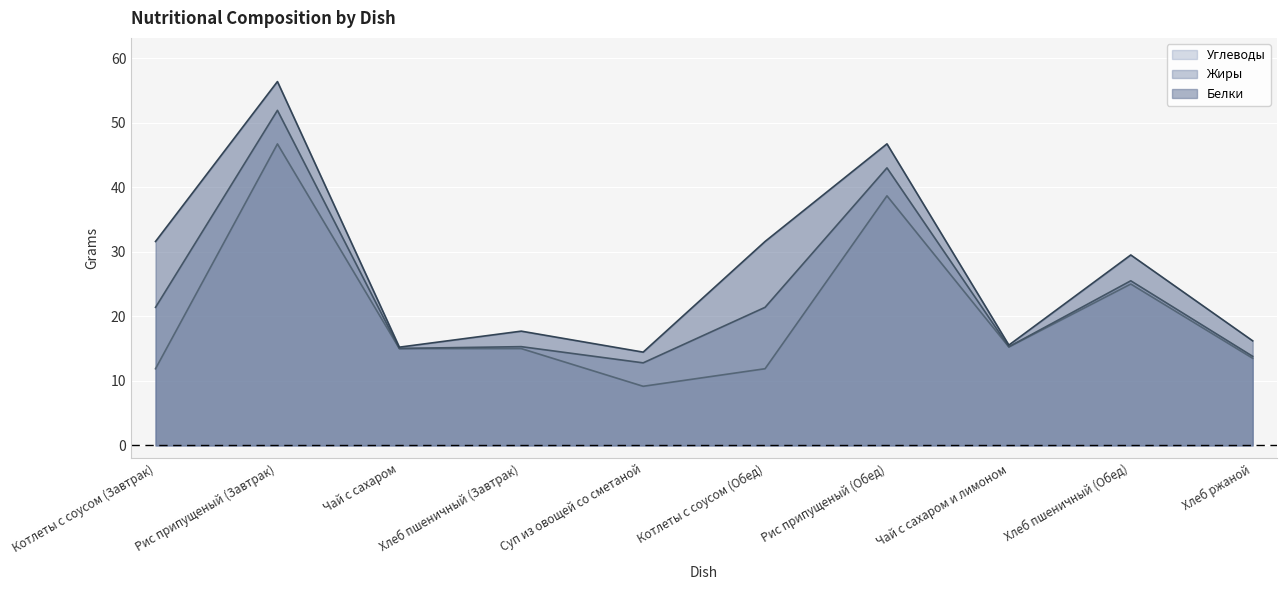

Rank the series by their maximum value, from highest to lowest.

Белки, Жиры, Углеводы